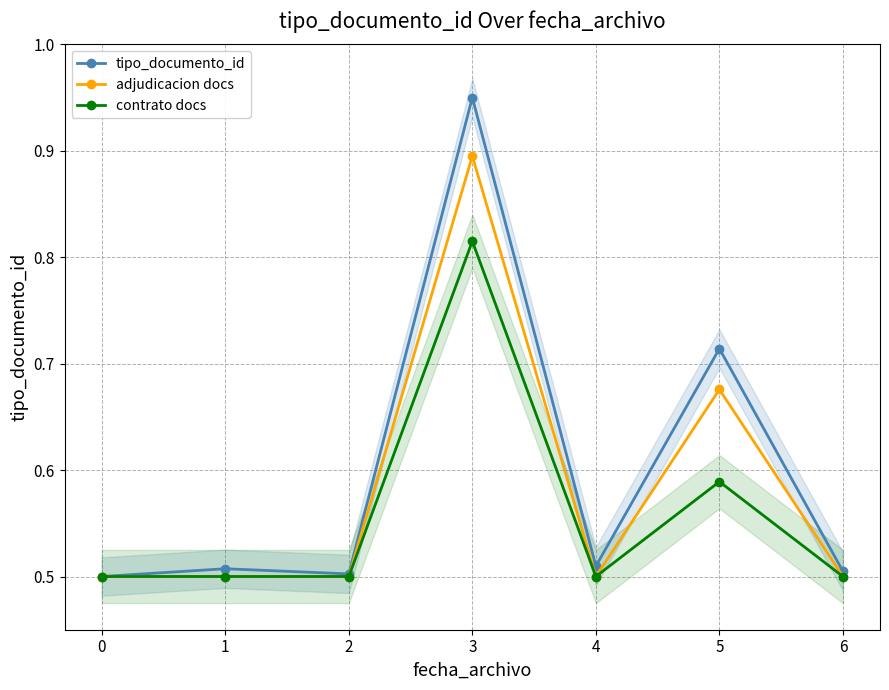

Reading right to left, what are all the values shown in this chart?

tipo_documento_id: 6=0.5	5=0.7	4=0.5	3=0.9	2=0.5	1=0.5	0=0.5
adjudicacion docs: 6=0.5	5=0.7	4=0.5	3=0.9	2=0.5	1=0.5	0=0.5
contrato docs: 6=0.5	5=0.6	4=0.5	3=0.8	2=0.5	1=0.5	0=0.5